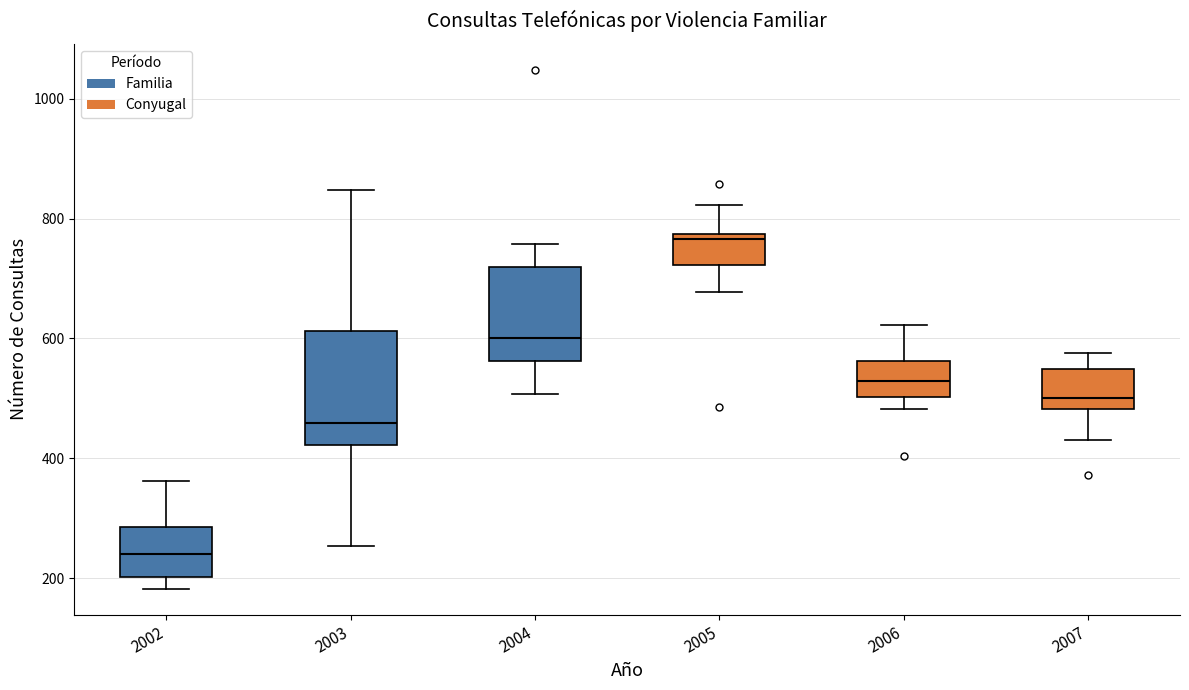

Which box has the lowest median line?

2002